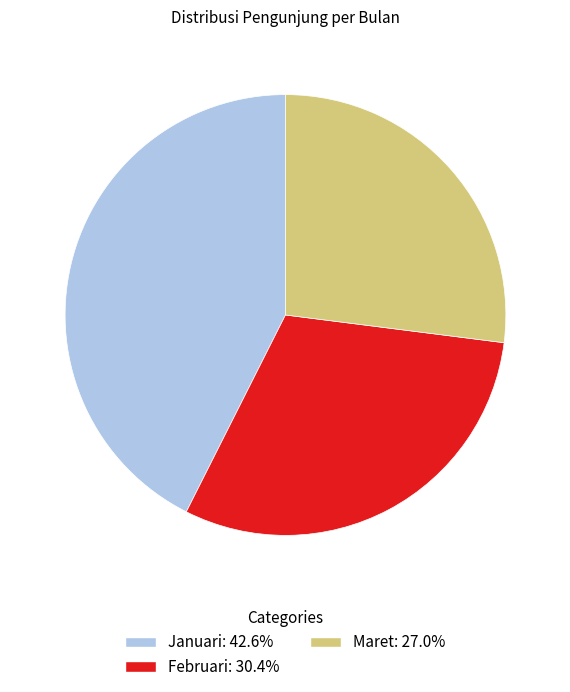

Do Februari and Maret together represent more than half of the pie?

Yes